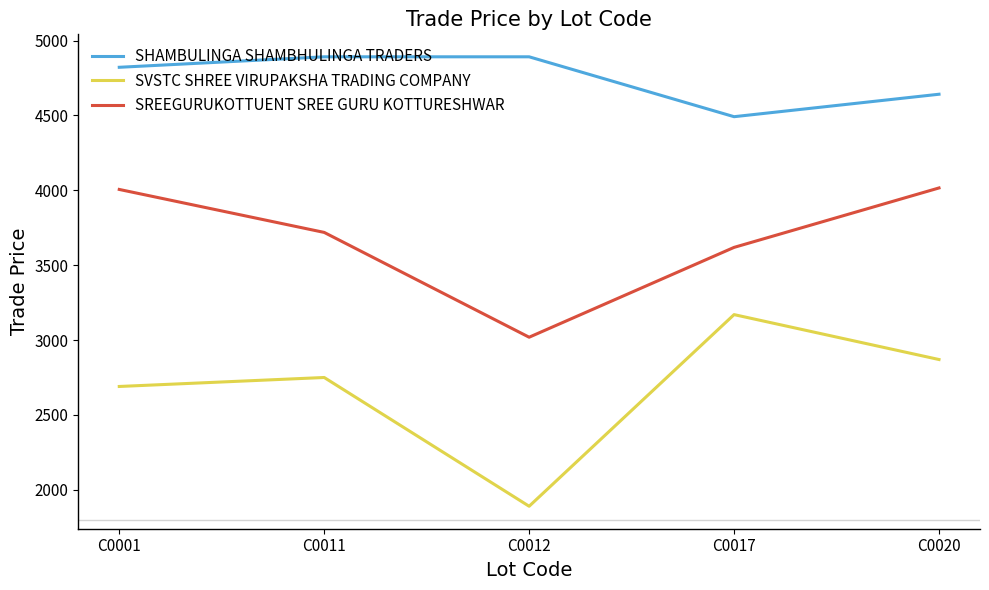

True or false: SHAMBULINGA SHAMBHULINGA TRADERS has more than 1 interior local peaks.

False